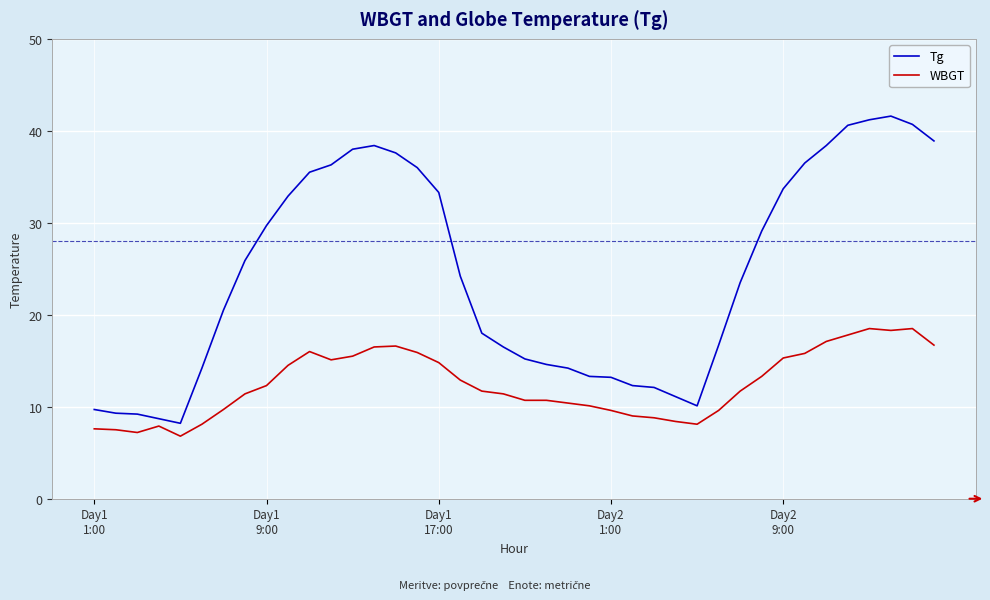

True or false: Tg and WBGT cross at least once.

False